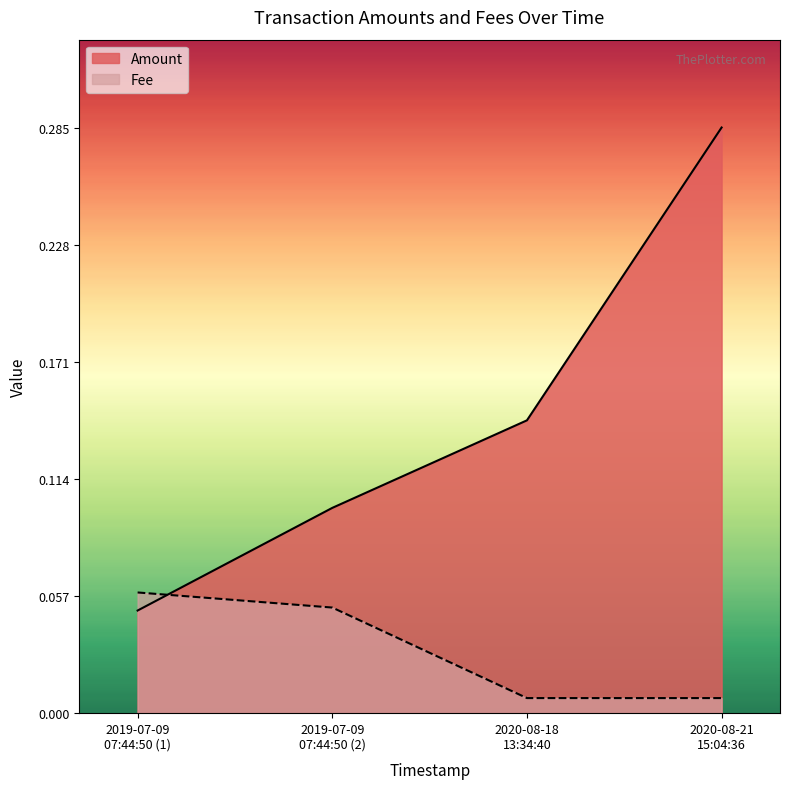

How many times do Fee and Amount cross each other?

1